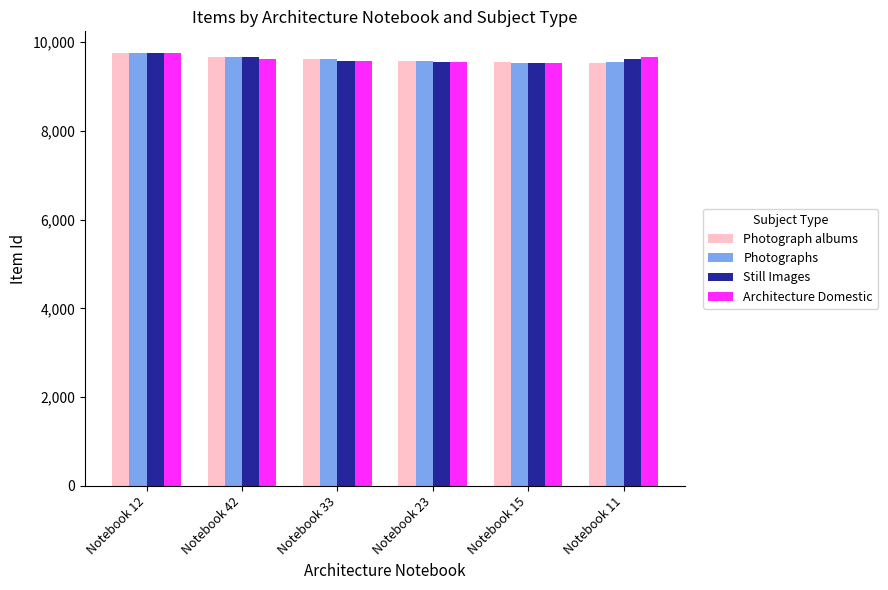

What is the sum of all Photographs values?

57716